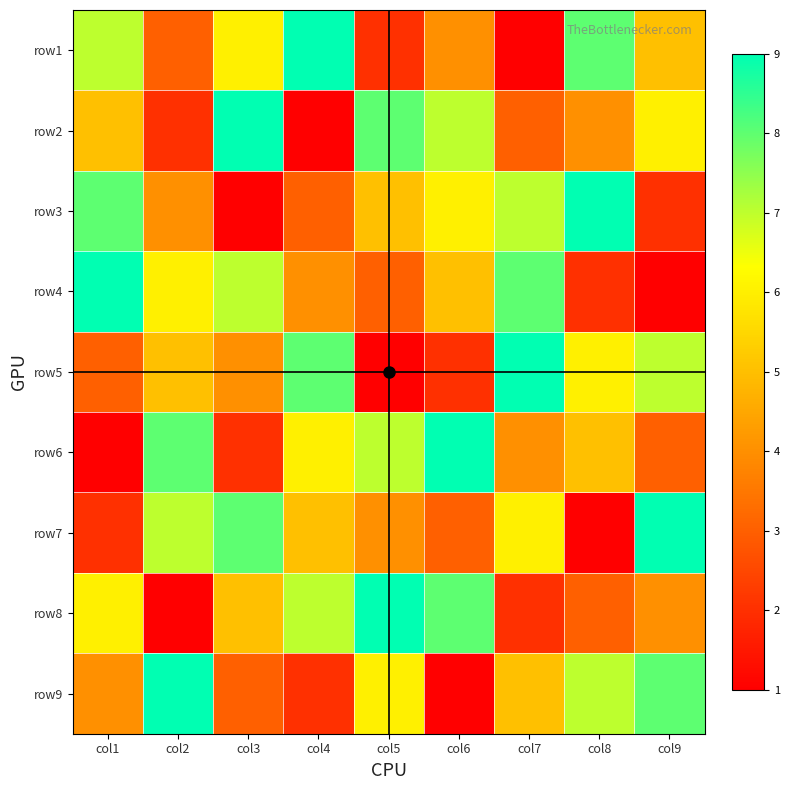

How many series are shown in this chart?

9